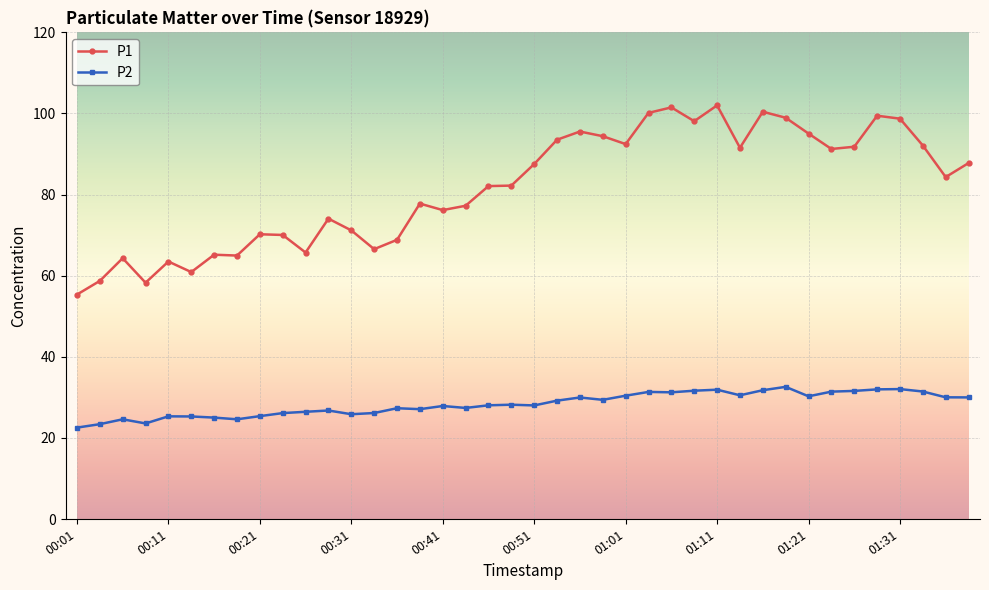

What is the sum of all P1 values?

3270.0